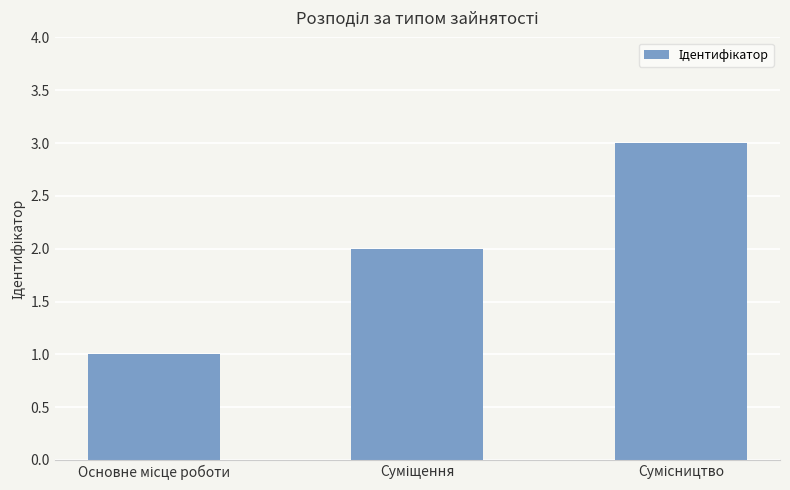

What is the sum of all values?

6